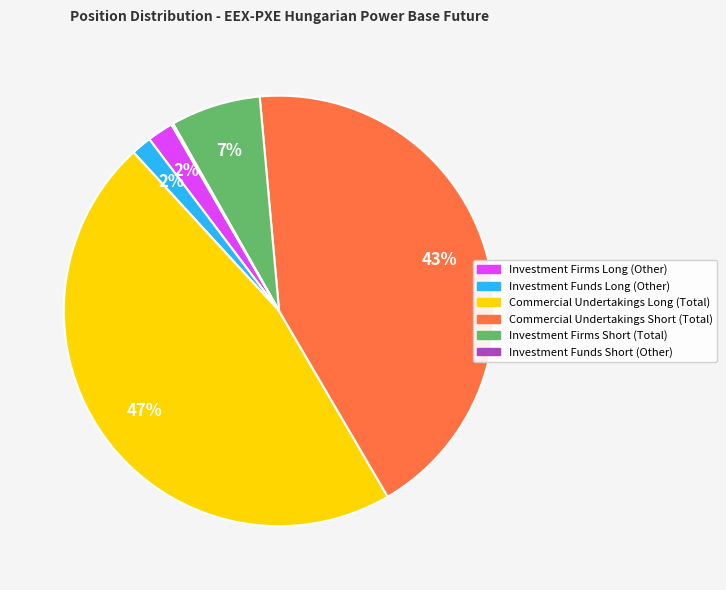

Which has a higher value, Commercial Undertakings Long (Total) or Investment Firms Short (Total)?

Commercial Undertakings Long (Total)